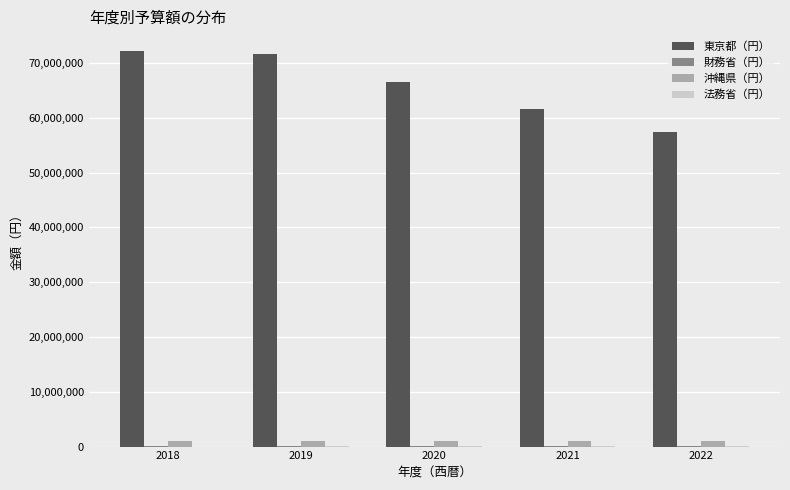

What is the maximum value for 東京都（円）?

72171300